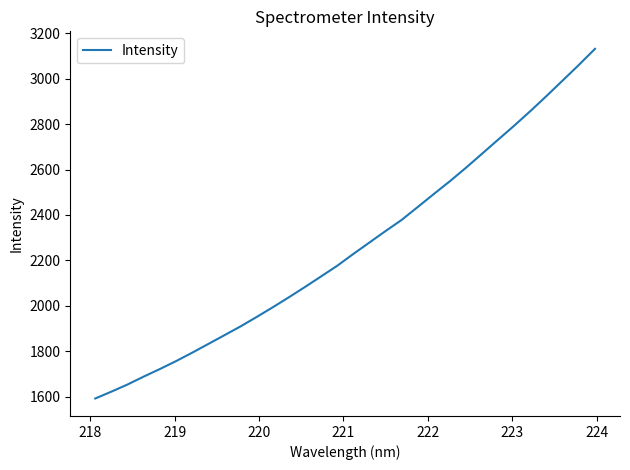

What is the difference between the maximum and minimum values?

1540.4